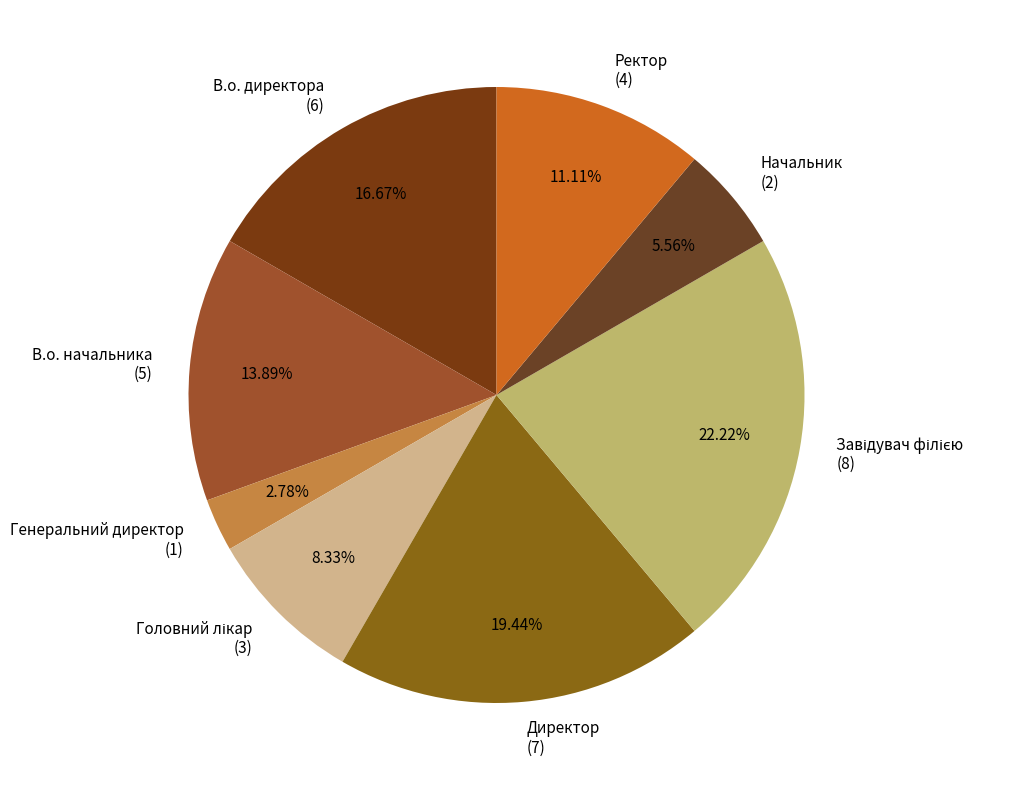

To the nearest percent, what is the average slice percentage?

12%